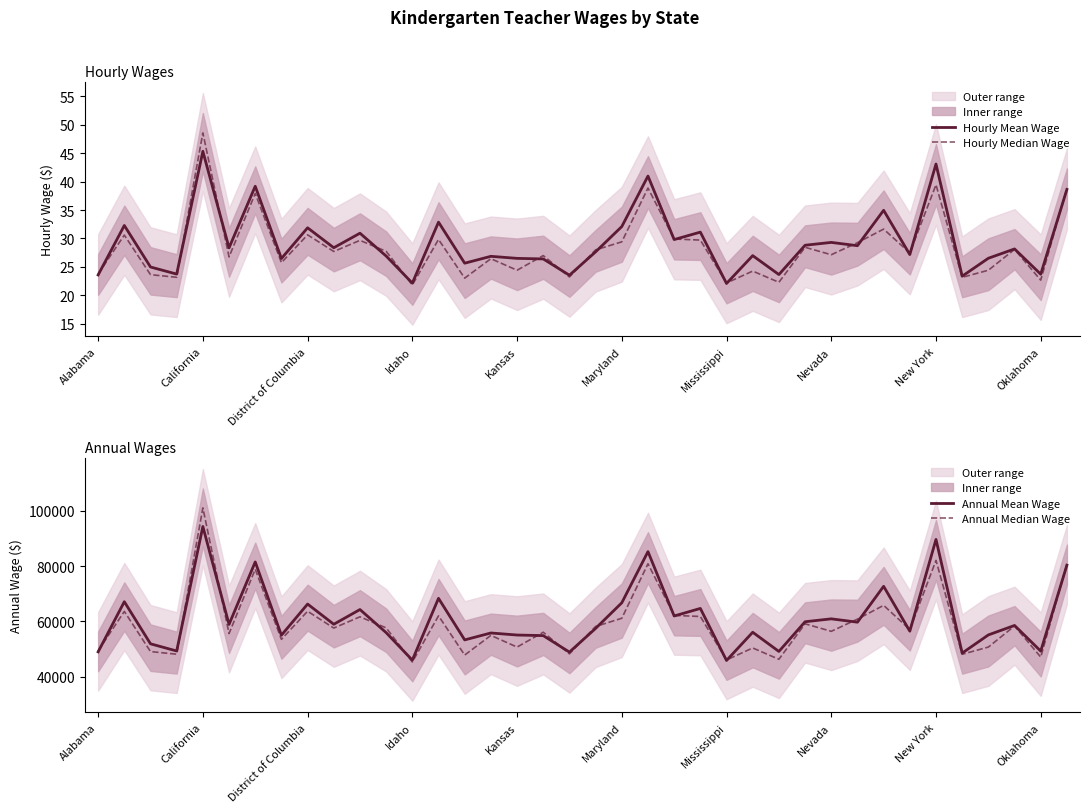

The Hourly Mean Wage series shows 37.4 at Idaho. True or false?

False